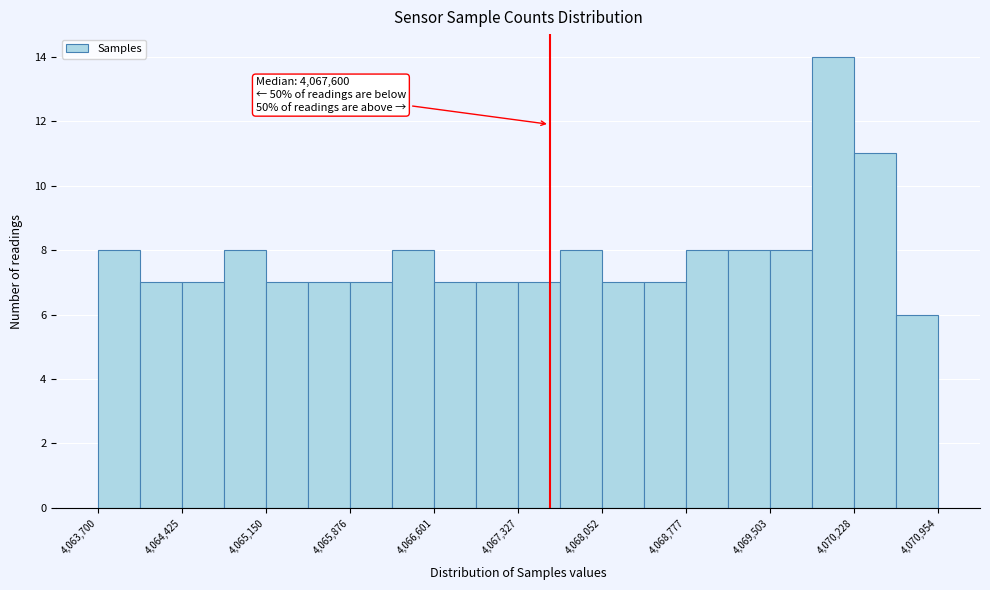

Read against the x-axis, roughly where is the centre of the tallest bar?

4070000